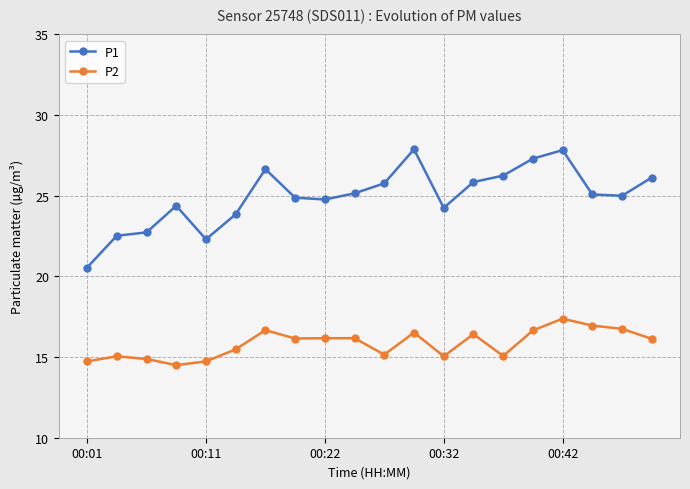

Which series has the largest range (max minus min)?

P1